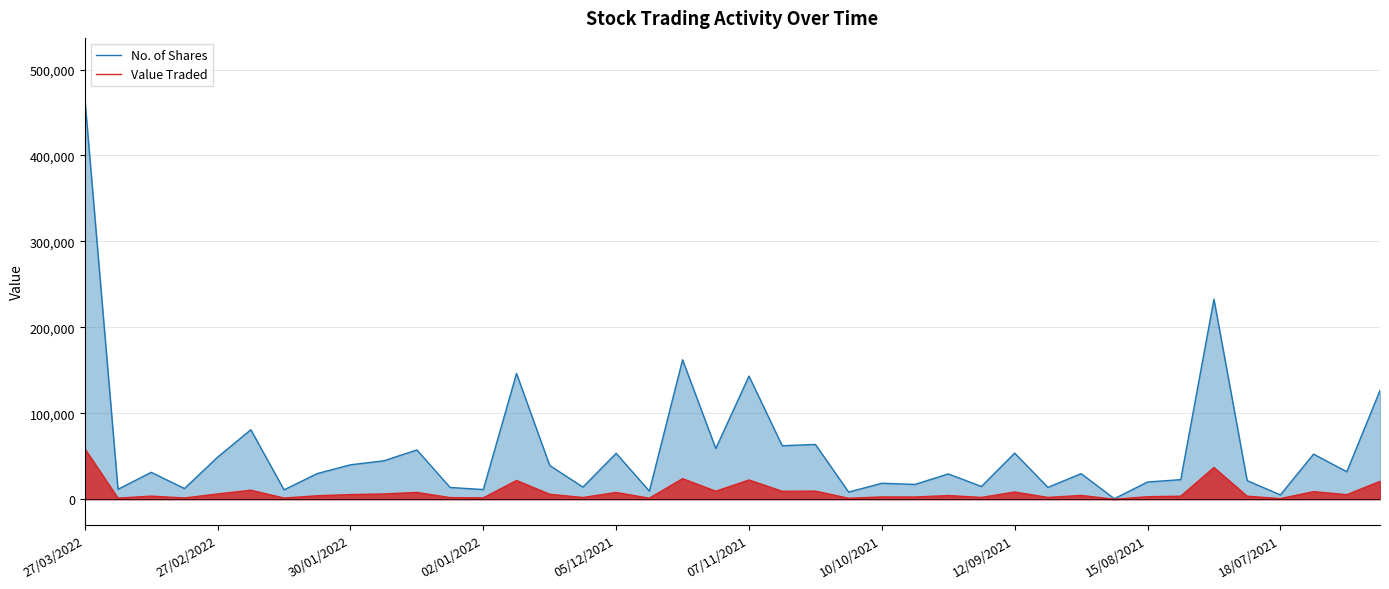

Which series has the largest total across all categories?

No. of Shares